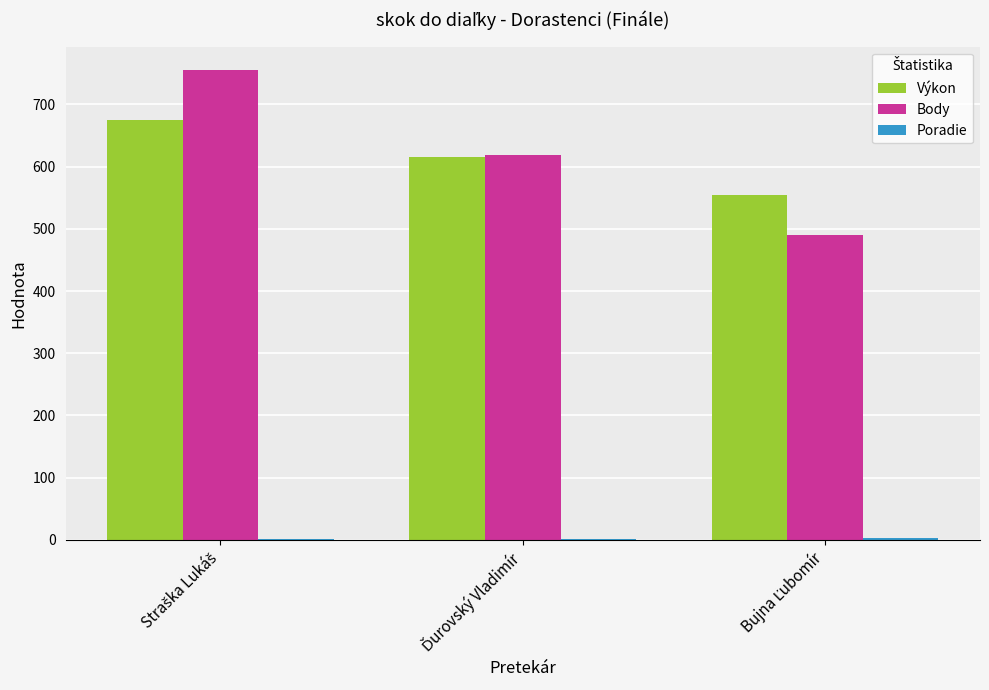

What is the greatest value displayed?

755